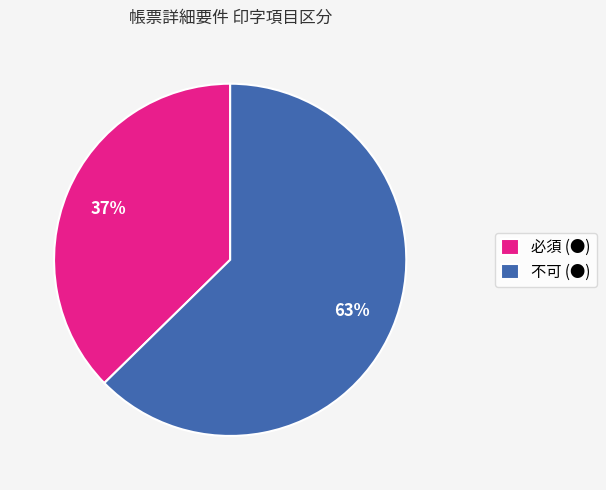

Approximately how many times larger is the value at 必須 (●) compared to 不可 (●)?

0.6